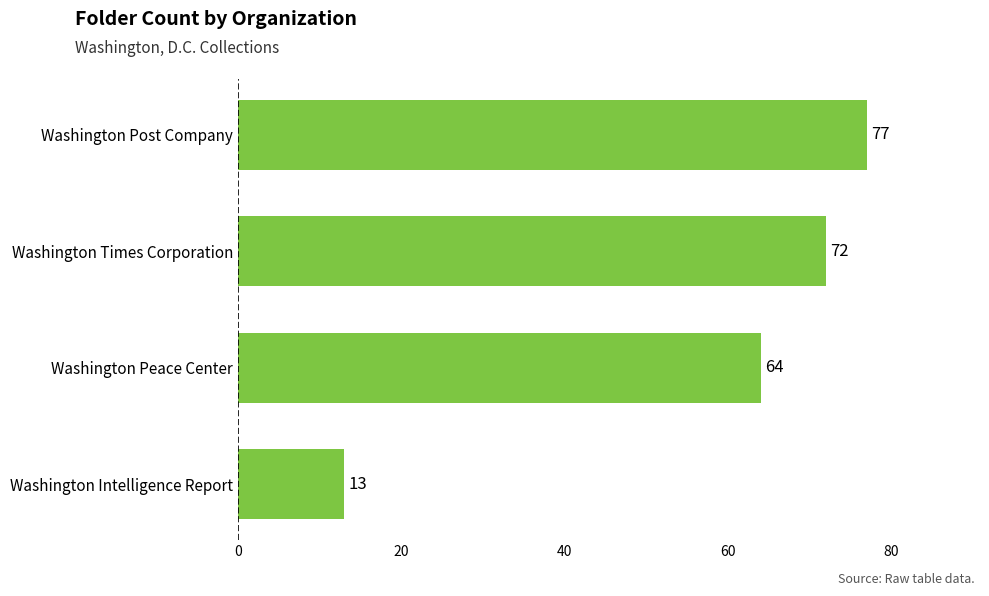

Where is the data nearest to the value 45?

Washington Peace Center